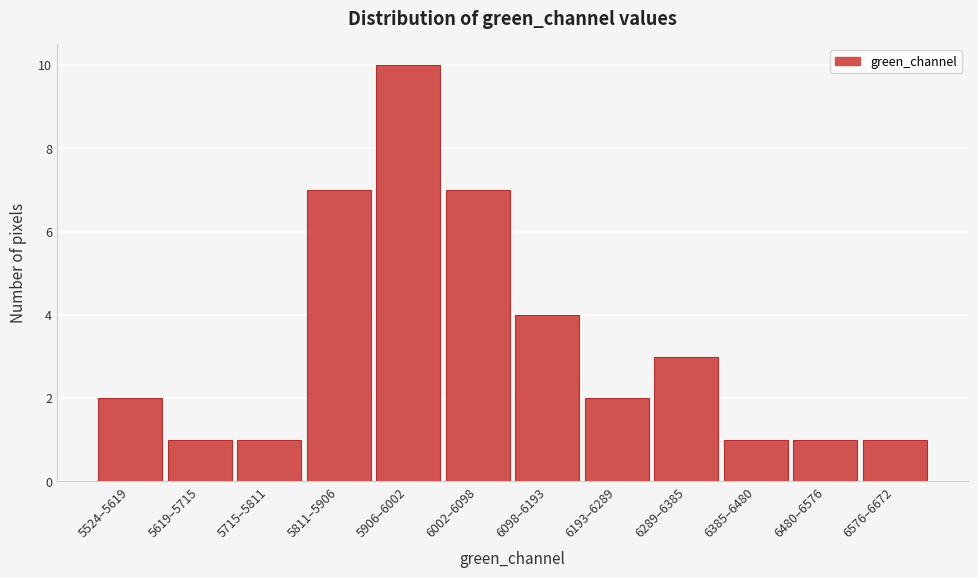

Reading right to left, extract all data points from this chart.

6576–6672=1	6480–6576=1	6385–6480=1	6289–6385=3	6193–6289=2	6098–6193=4	6002–6098=7	5906–6002=10	5811–5906=7	5715–5811=1	5619–5715=1	5524–5619=2